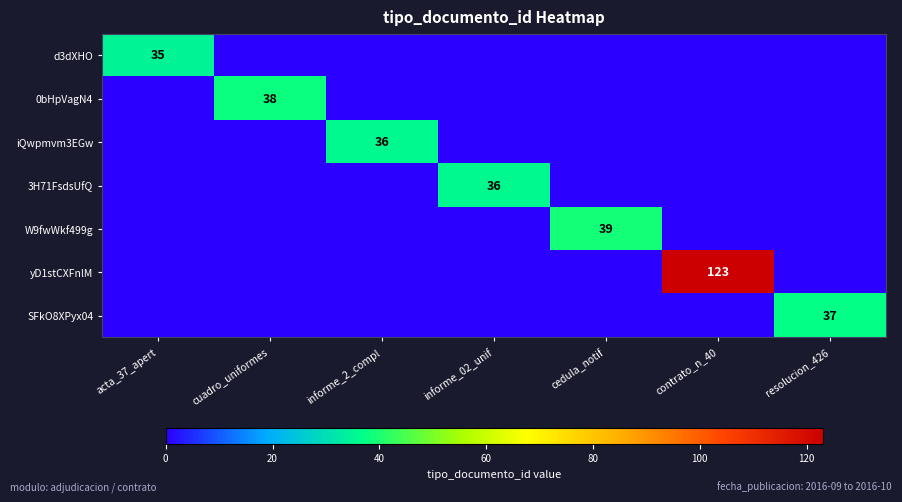

Which category has the highest value across all series?

contrato_n_40